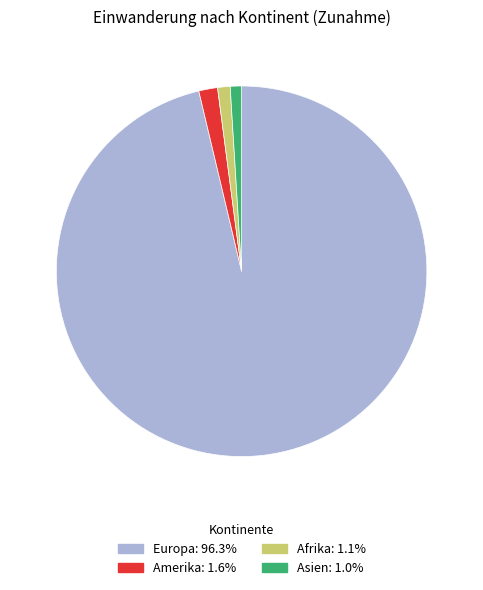

Is there a majority slice in this chart?

Yes